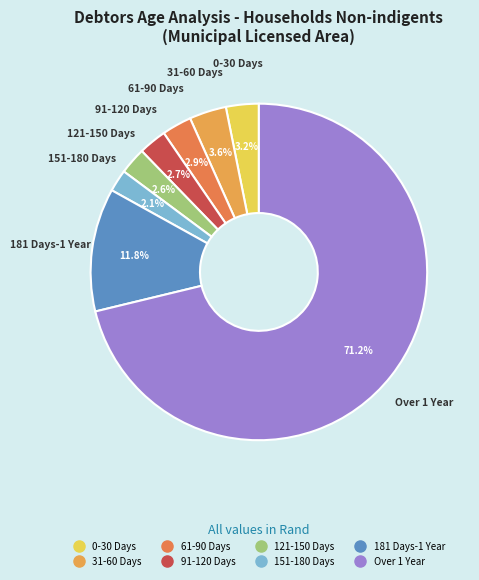

Rank the categories by value from highest to lowest.

Over 1 Year, 181 Days-1 Year, 31-60 Days, 0-30 Days, 61-90 Days, 91-120 Days, 121-150 Days, 151-180 Days